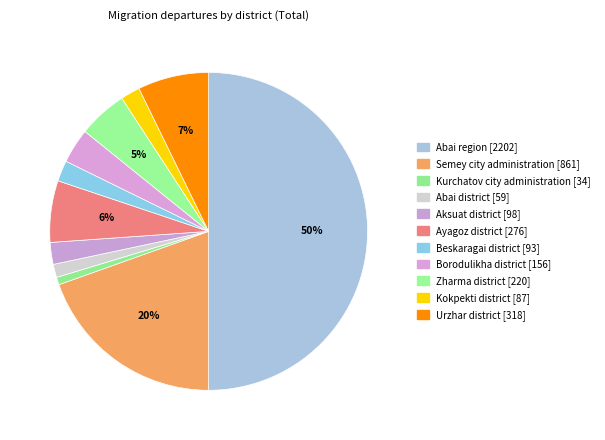

To the nearest percent, what is the difference between the largest and smallest slice percentages?

49%